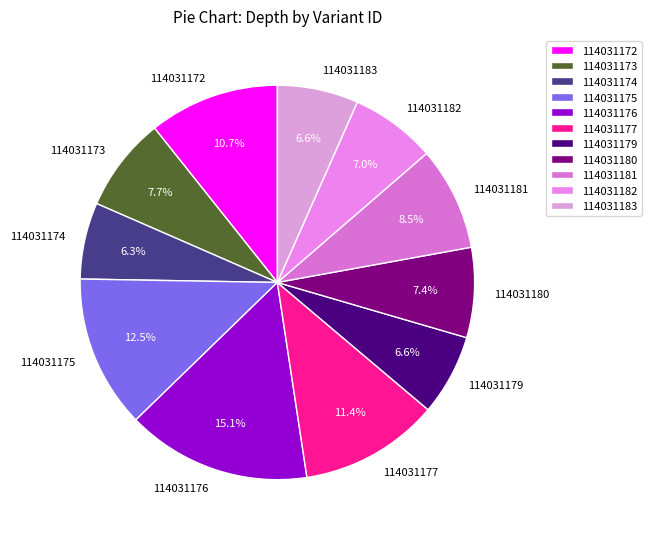

Approximately how many times larger is the value at 114031172 compared to 114031175?

0.9